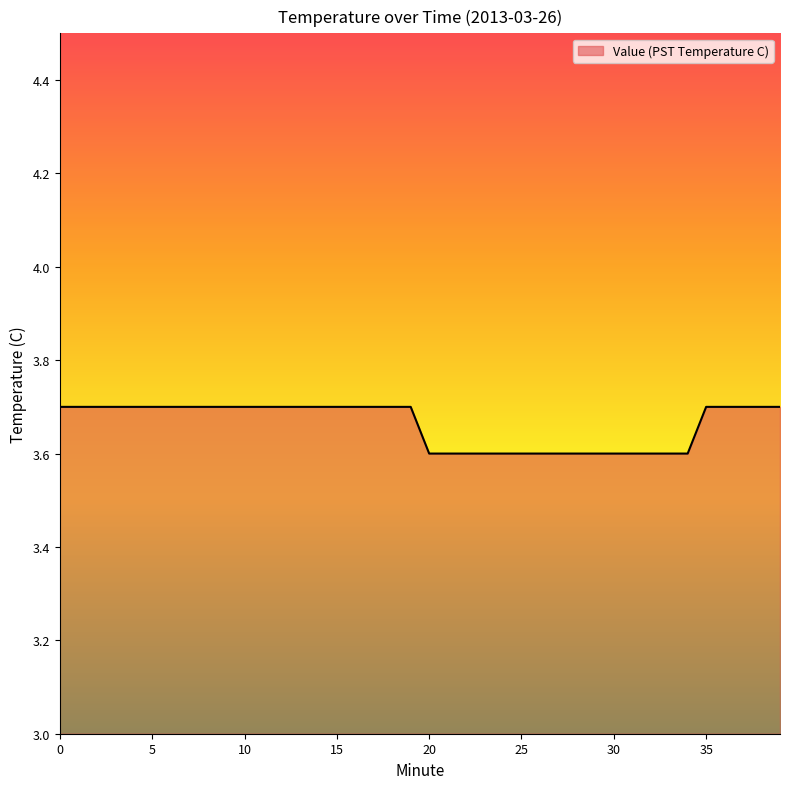

What is the difference between the maximum and minimum values?

0.1